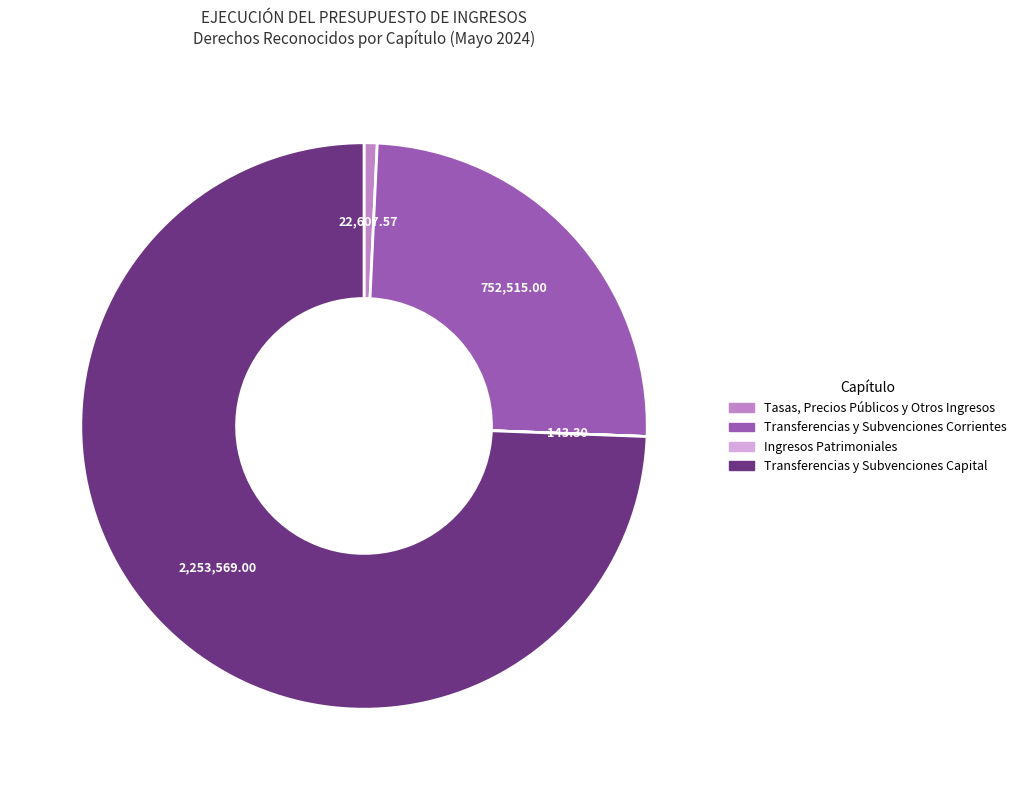

What is the majority slice?

Transferencias y Subvenciones Capital